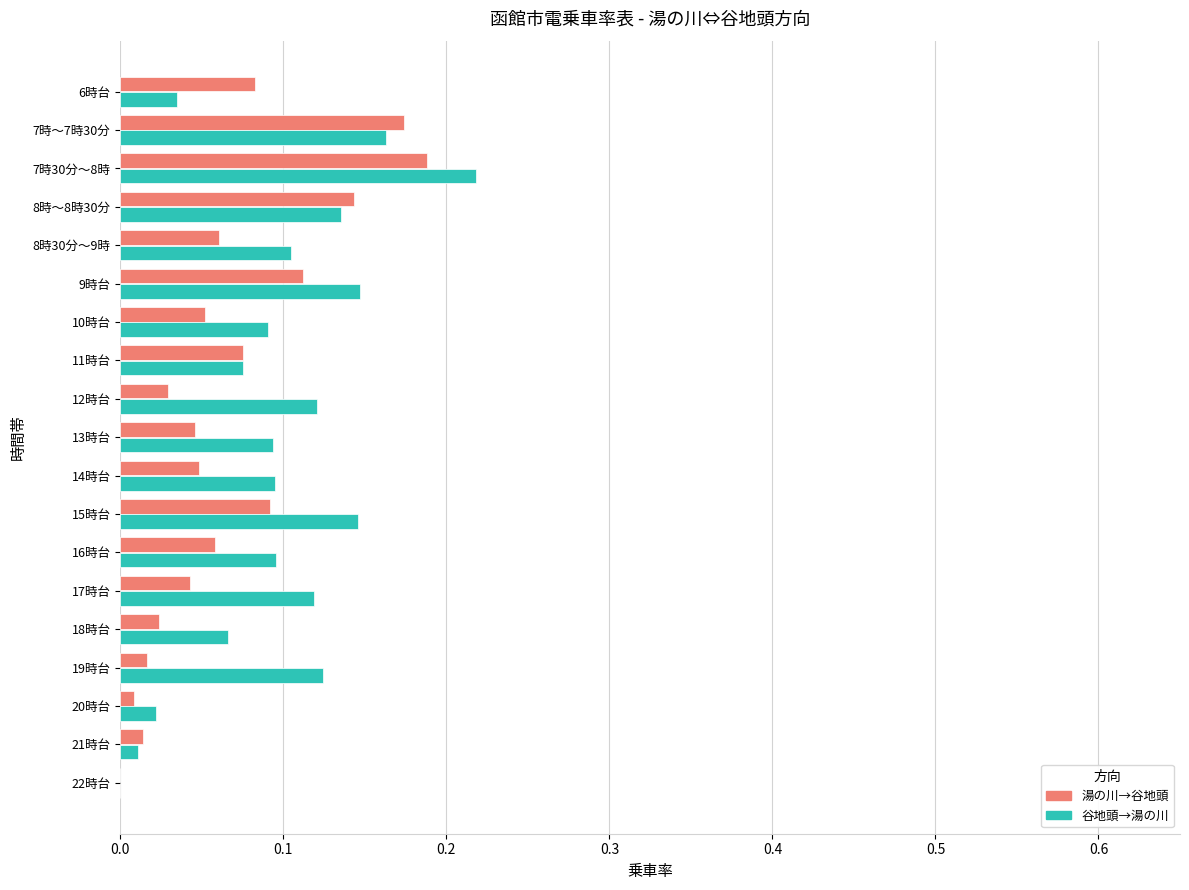

Which series has the largest total across all categories?

谷地頭→湯の川